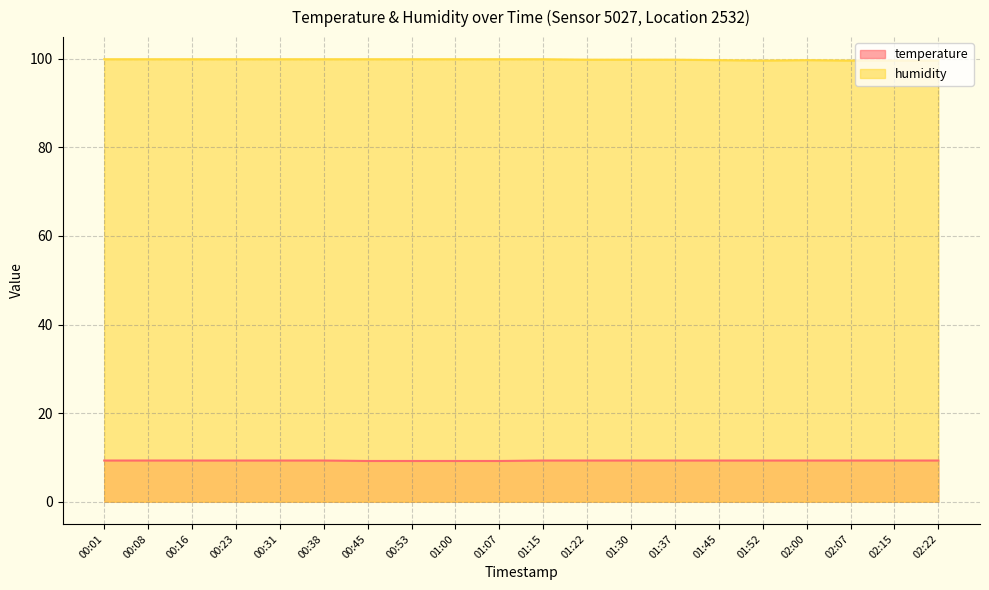

Where is temperature nearest to the value 9?

00:45